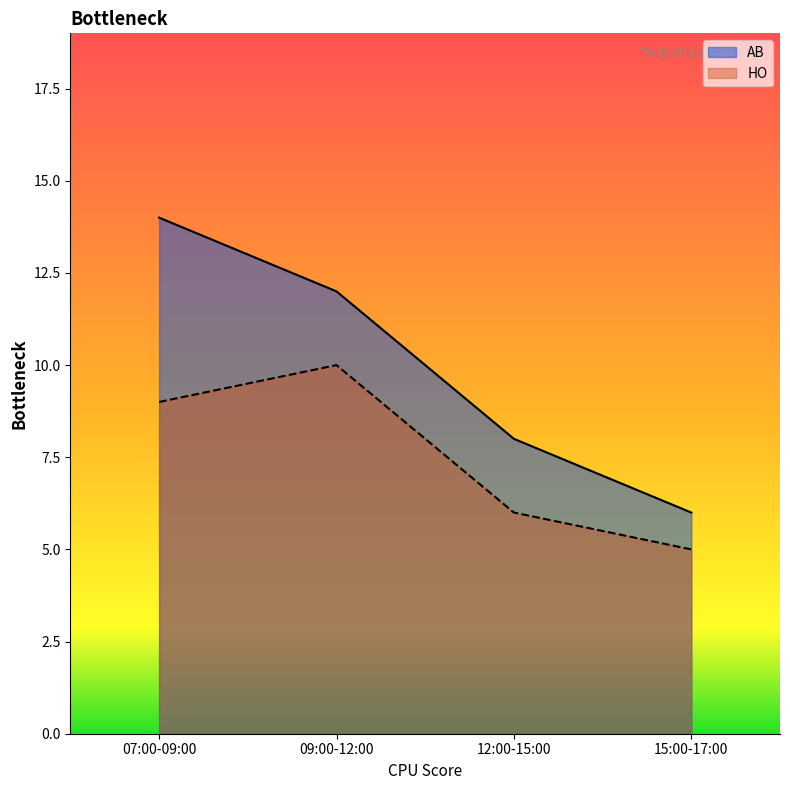

Reading right to left, extract all data points from this chart.

AB: 6	8	12	14
HO: 5	6	10	9